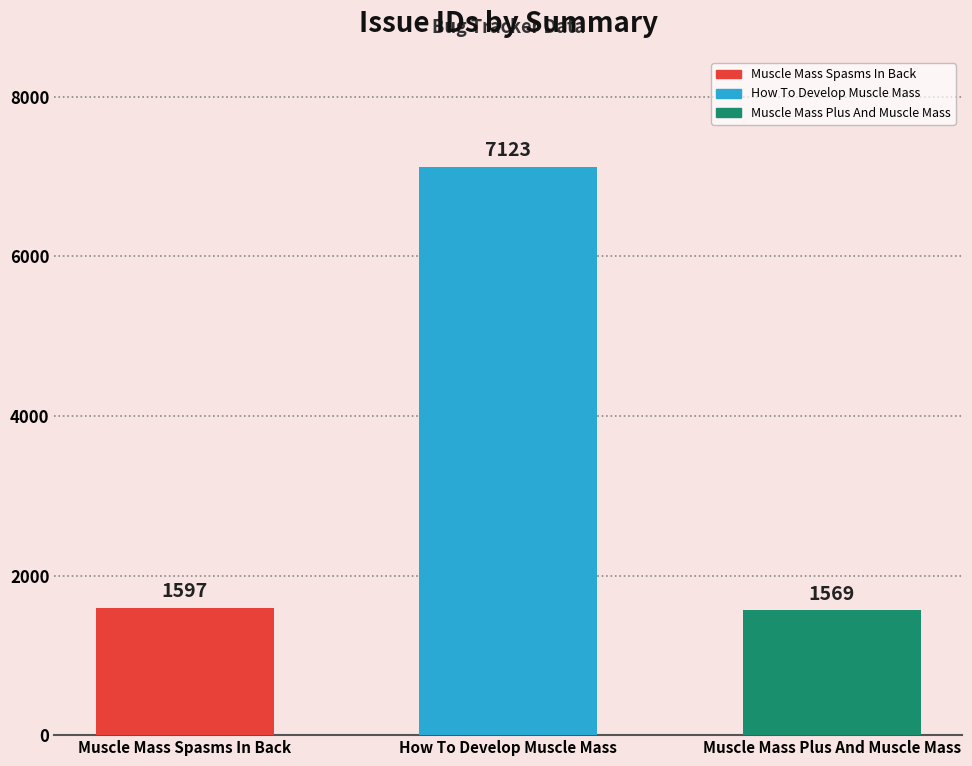

What is the difference between the second highest and minimum values?

28